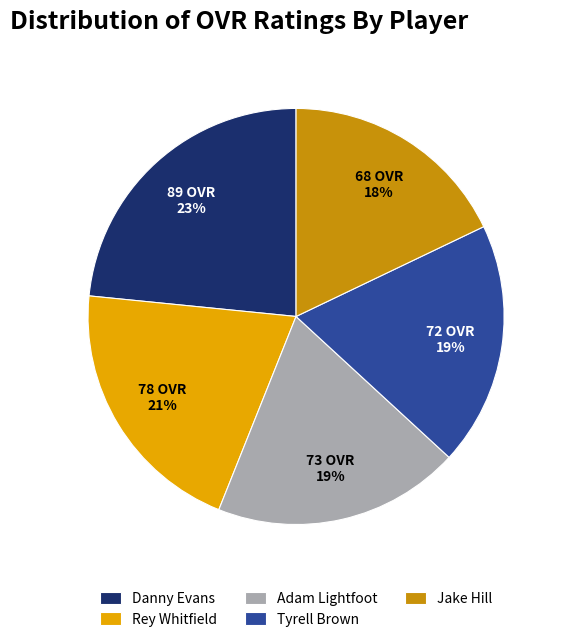

True or false: Jake Hill accounts for 18% of the total.

True